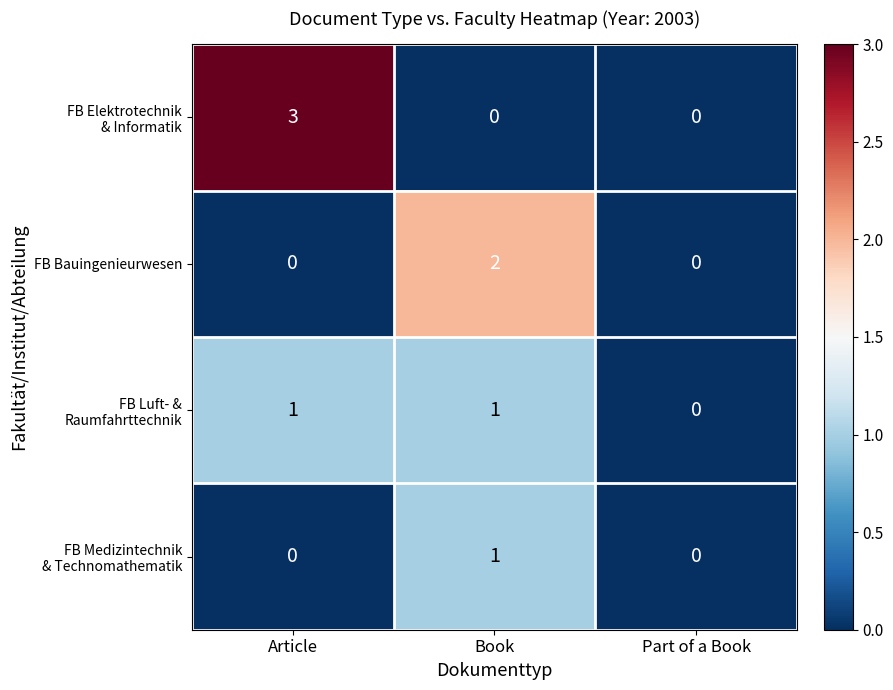

How many positive values does the FB Bauingenieurwesen series have?

1